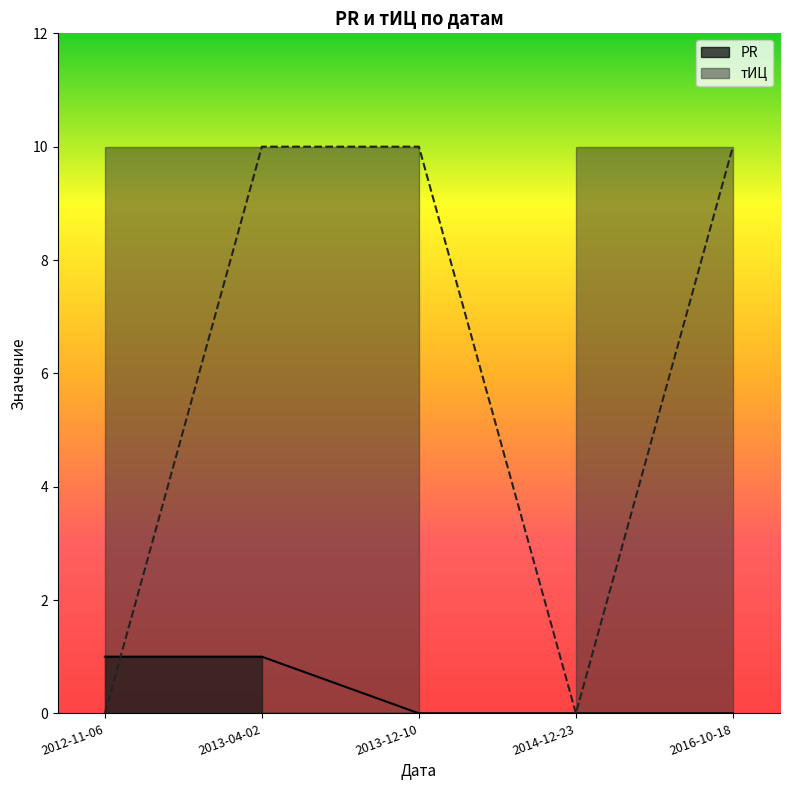

How many values in PR are above zero?

2